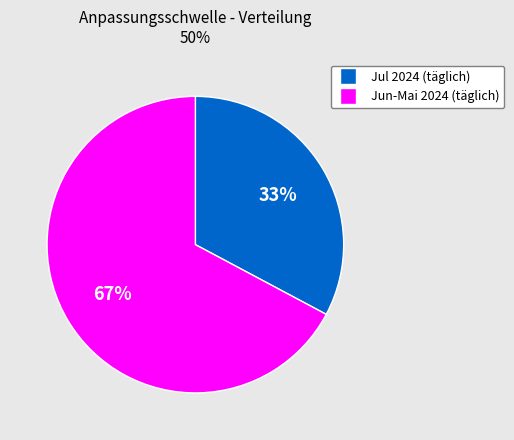

To the nearest percent, what is the difference between the largest and smallest slice percentages?

34%